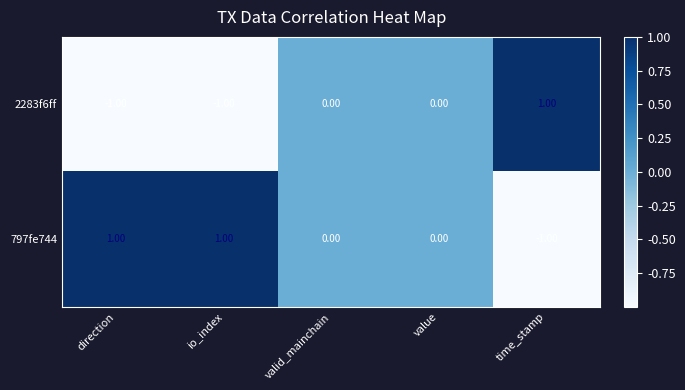

Which series has the largest total across all categories?

797fe744